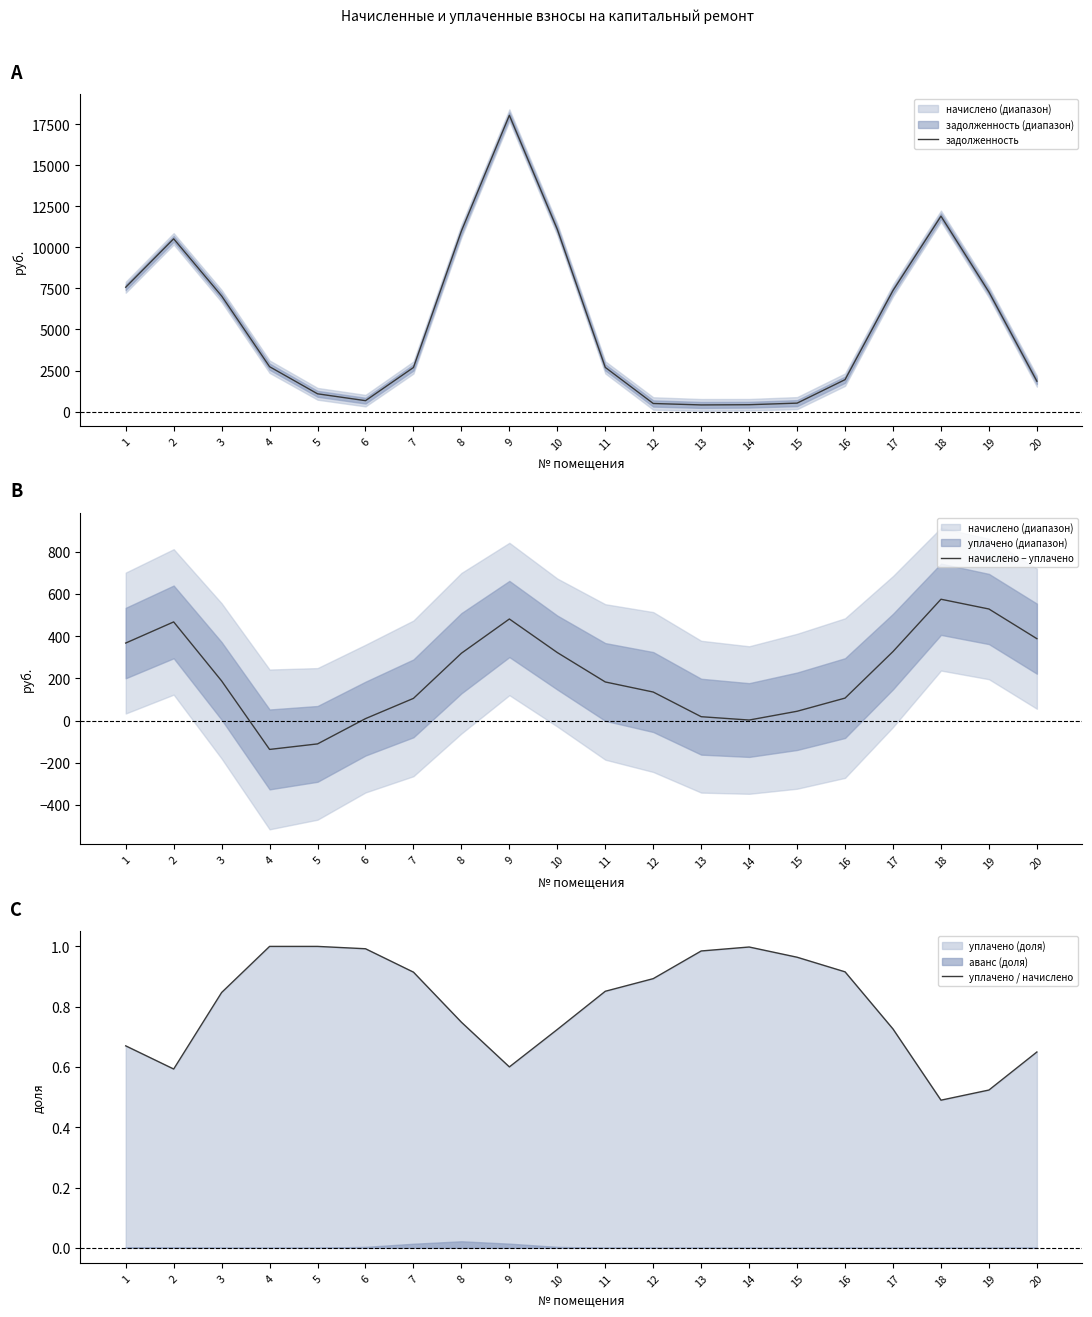

At which label is начислено − уплачено closest to 218?

3